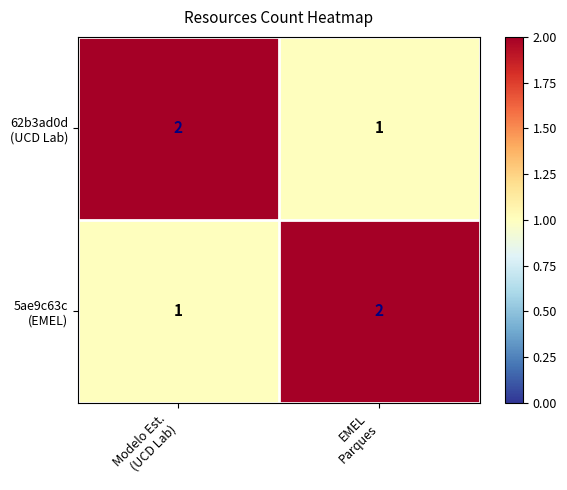

What is the spread (max minus min) of values at EMEL
Parques?

1